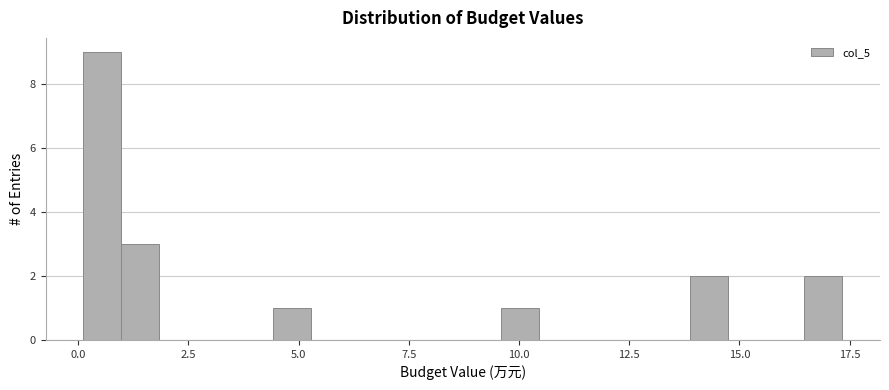

Around what value on the x-axis is the tallest bar? Give the approximate position of its centre, as read against the axis.

0.5